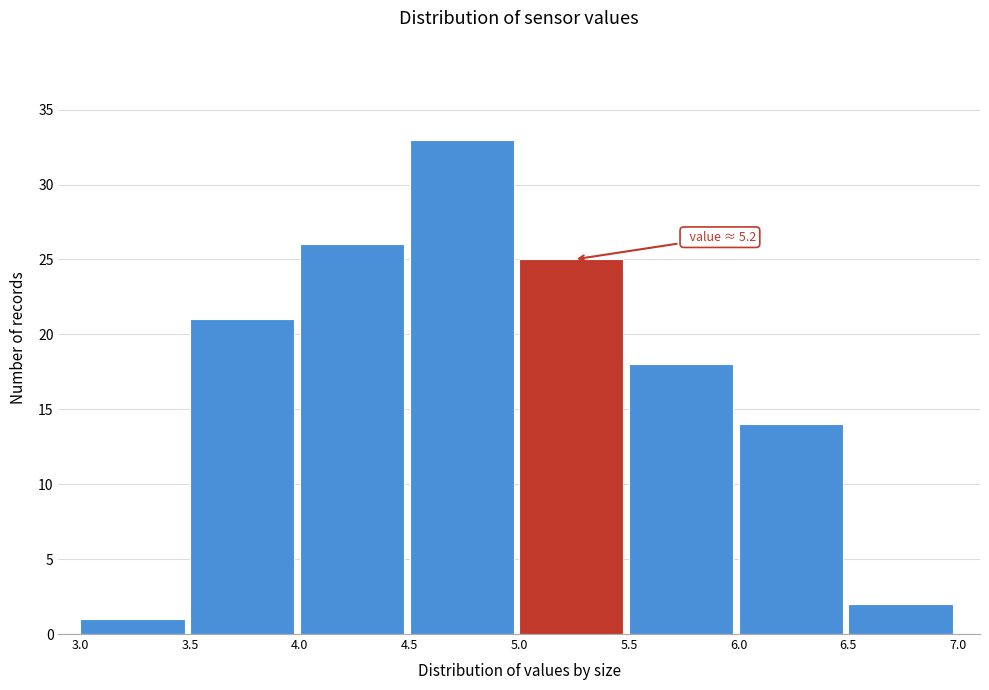

Which range on the x-axis has the tallest bar?

4.5 to 5.0